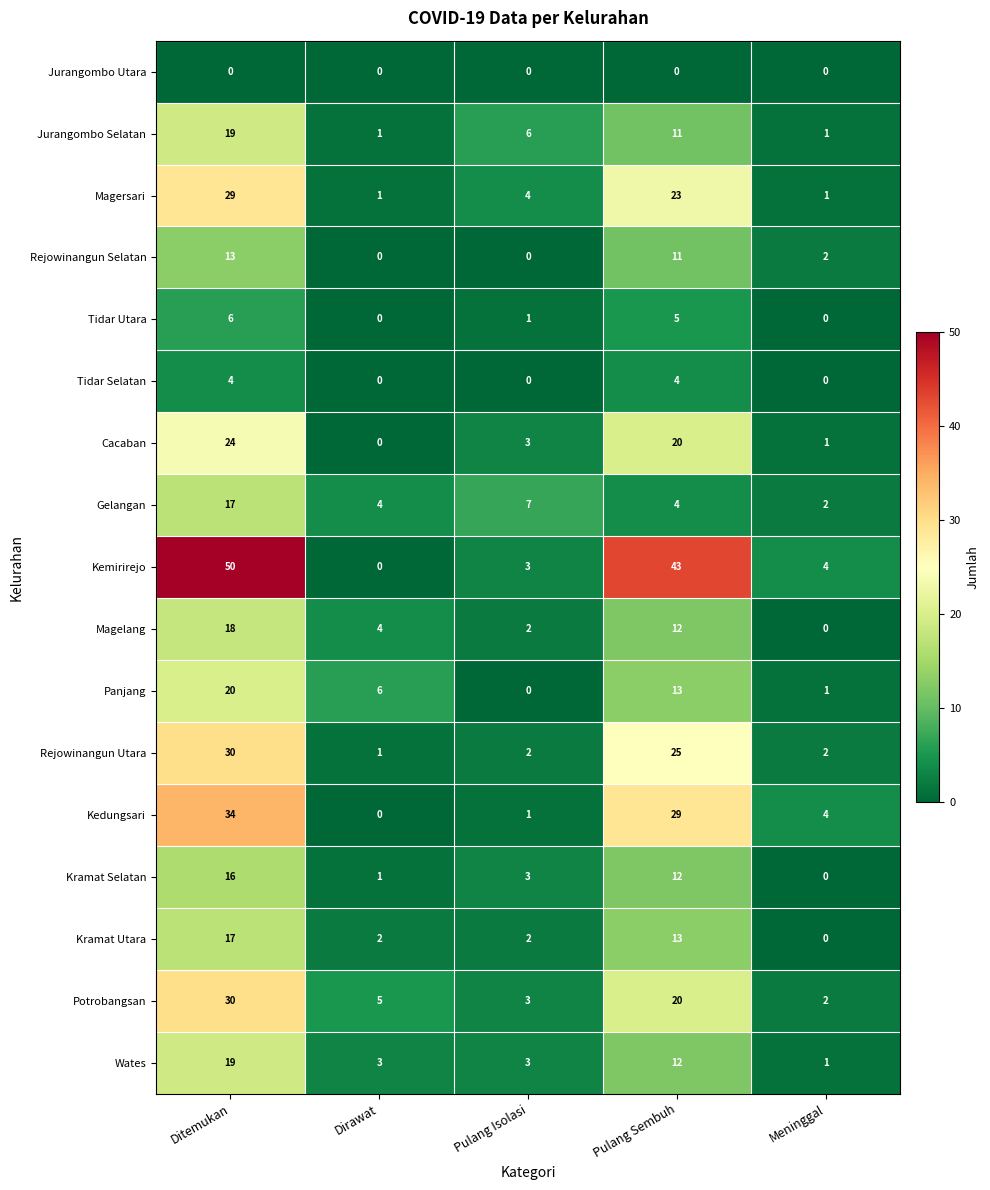

How many data points in Rejowinangun Selatan are less than 2?

2